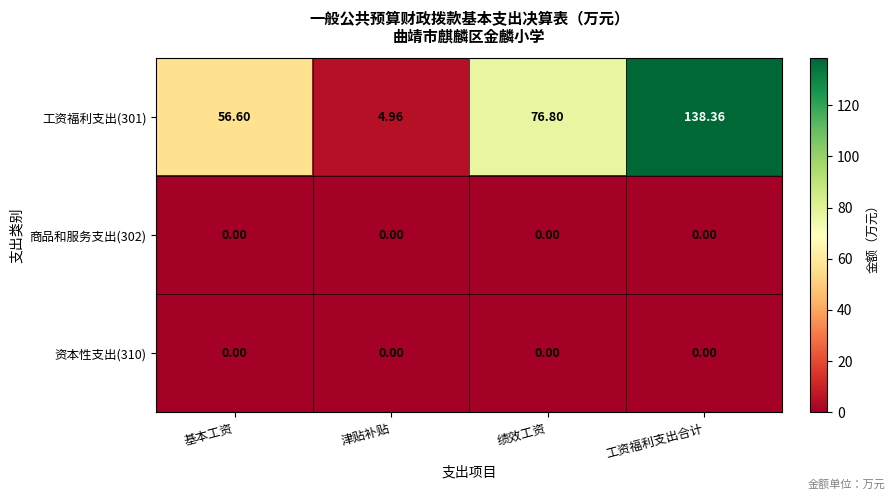

List the labels in order of 工资福利支出(301) value, largest first.

工资福利支出合计, 绩效工资, 基本工资, 津贴补贴